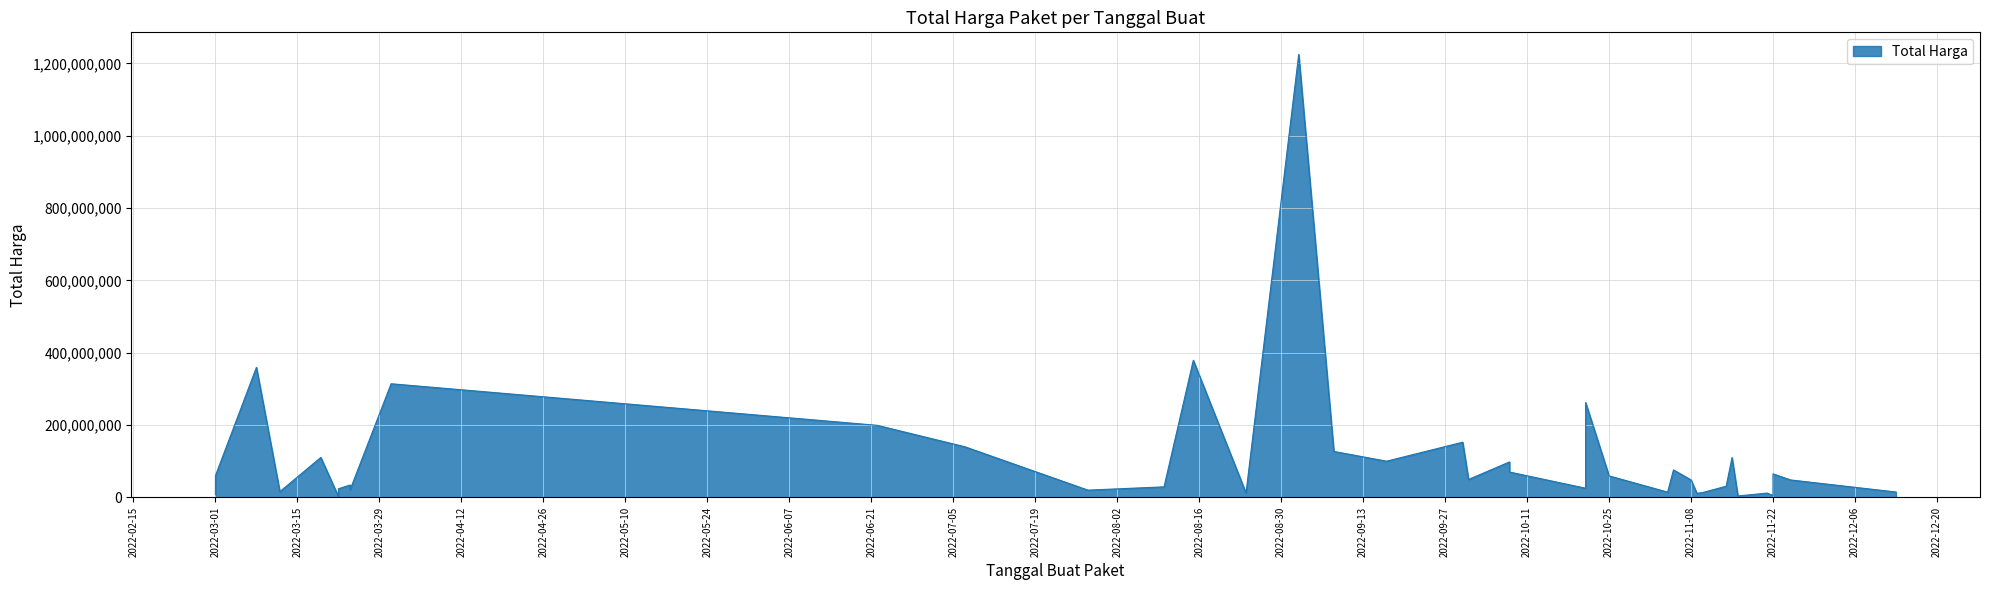

Between 2022-03-24 and 2022-11-08, which is larger?

2022-11-08